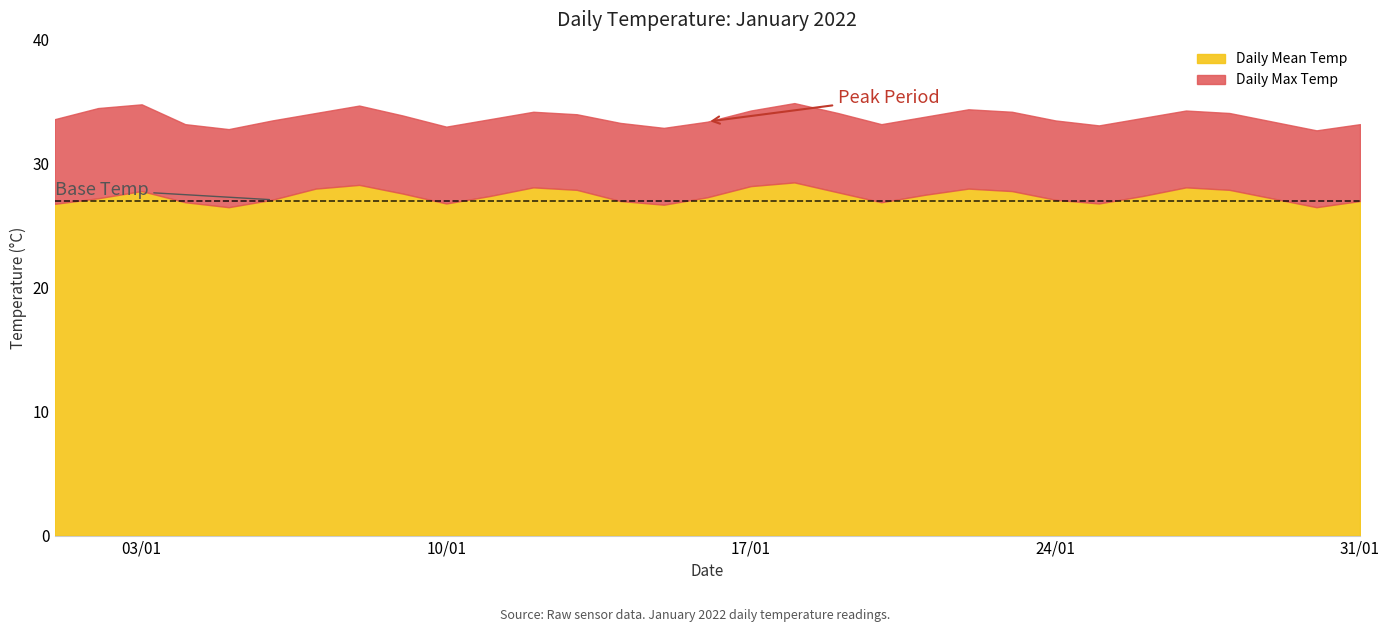

Count the number of data series in this chart.

2